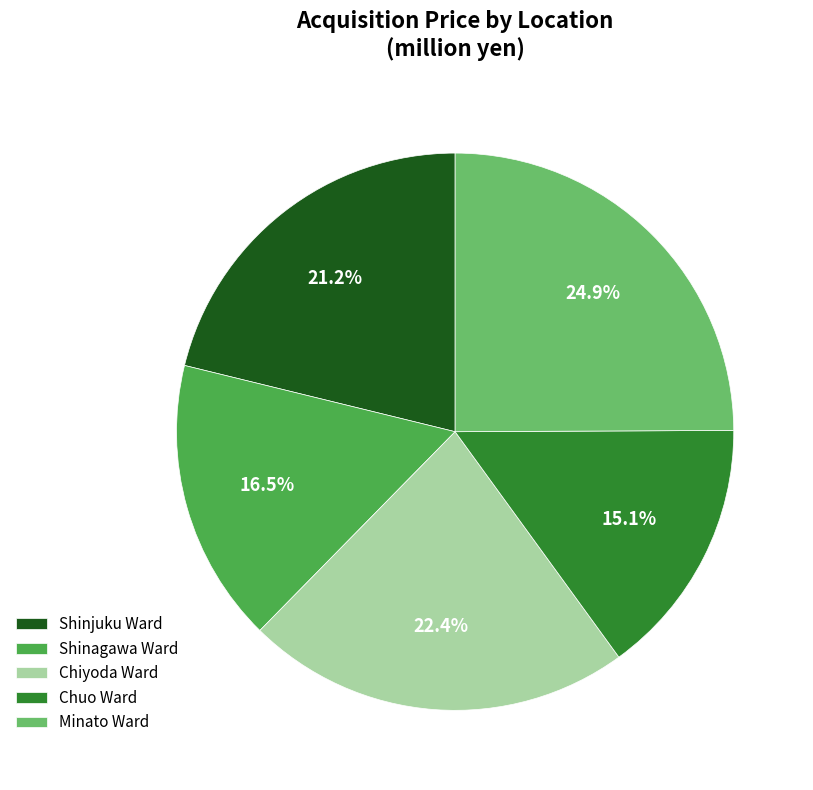

Rank the categories by value from lowest to highest.

Chuo Ward, Shinagawa Ward, Shinjuku Ward, Chiyoda Ward, Minato Ward